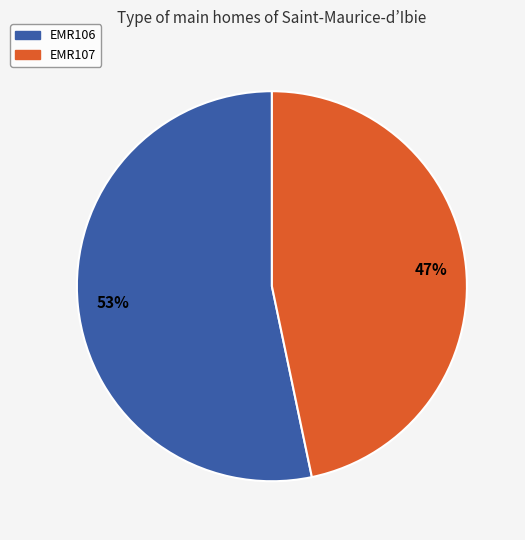

True or false: EMR107 accounts for 41% of the total.

False